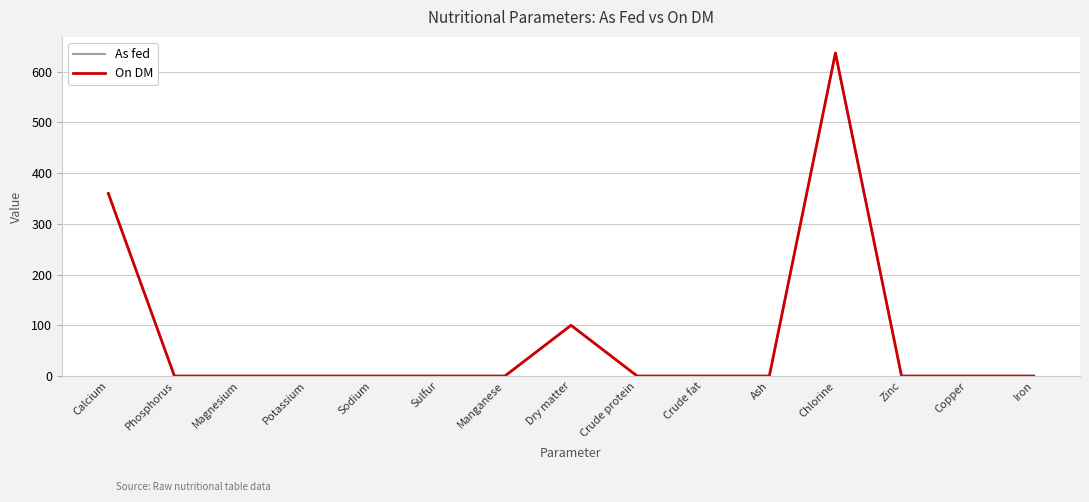

The On DM series shows 637.0 at Chlorine. True or false?

True